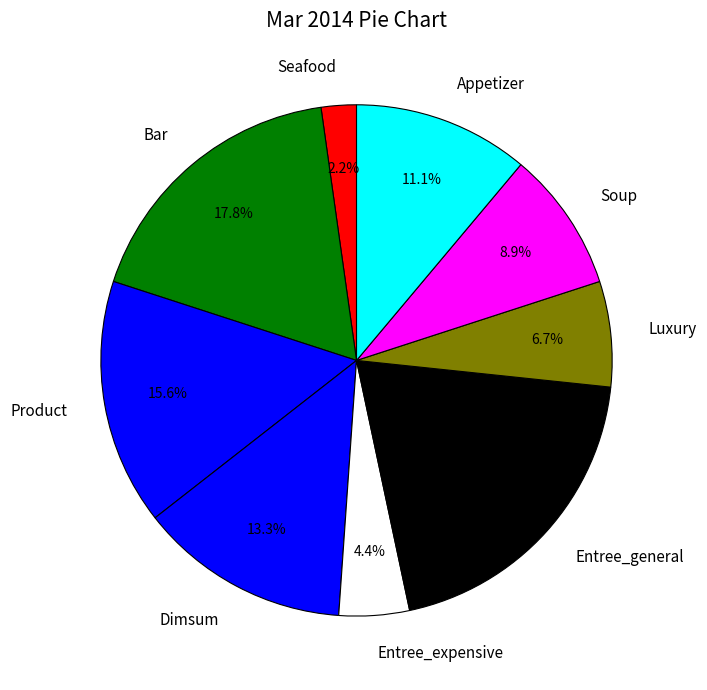

How much of the chart is everything except Appetizer?

88.9%